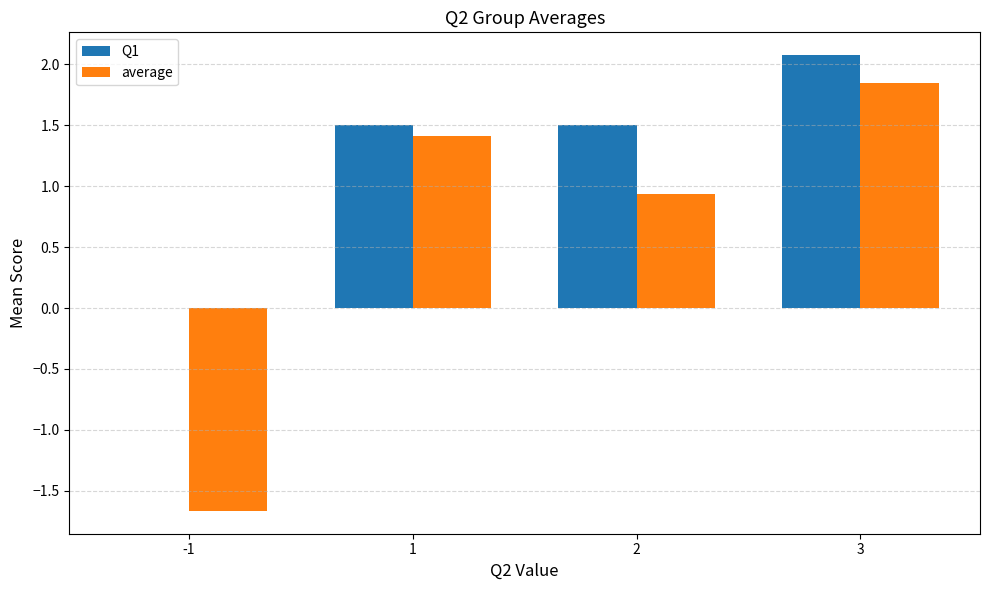

Count the number of categories in the chart.

4